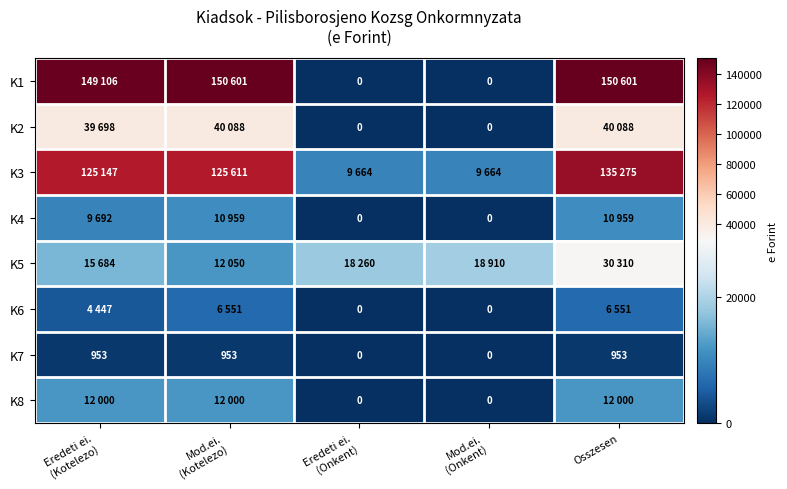

At how many categories does at least one series exceed 124031?

3